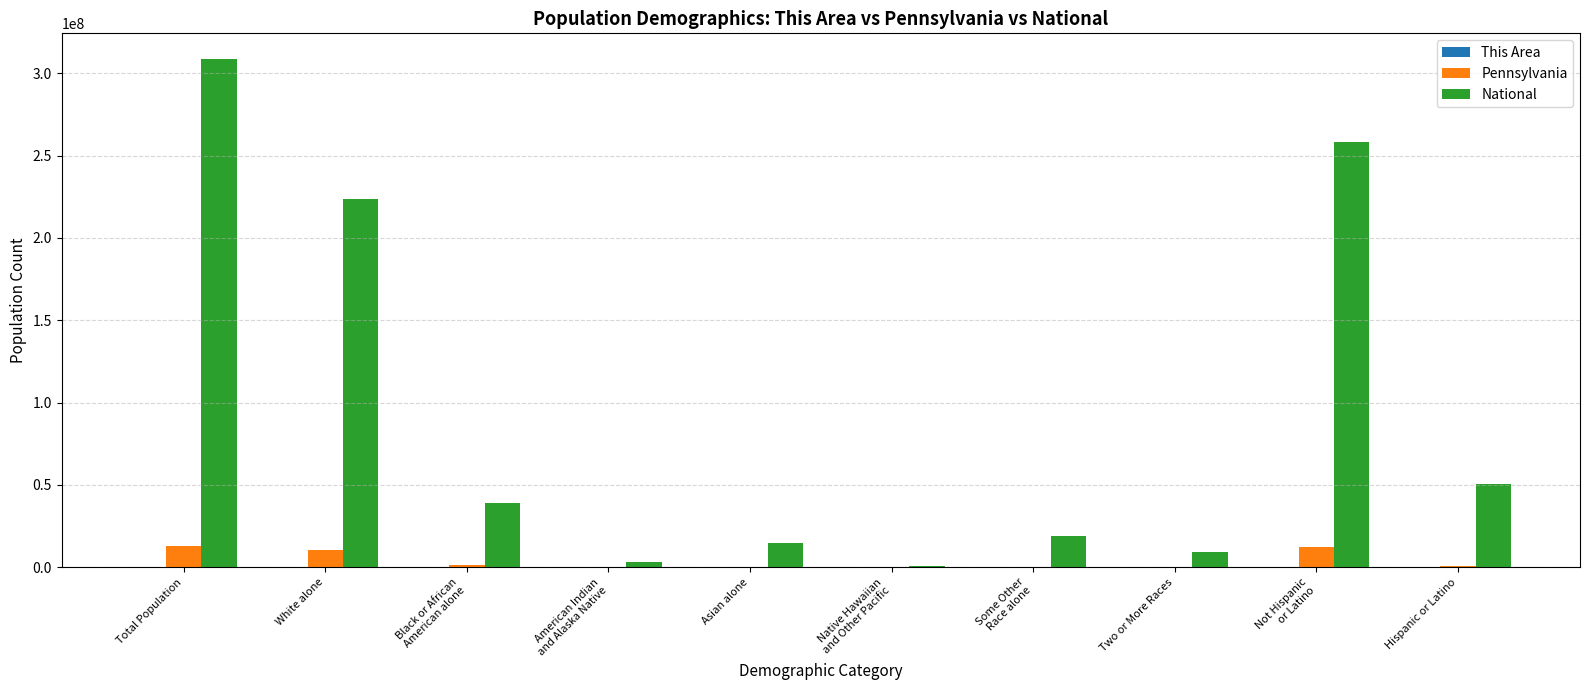

What is the maximum value shown in the chart?

308745538